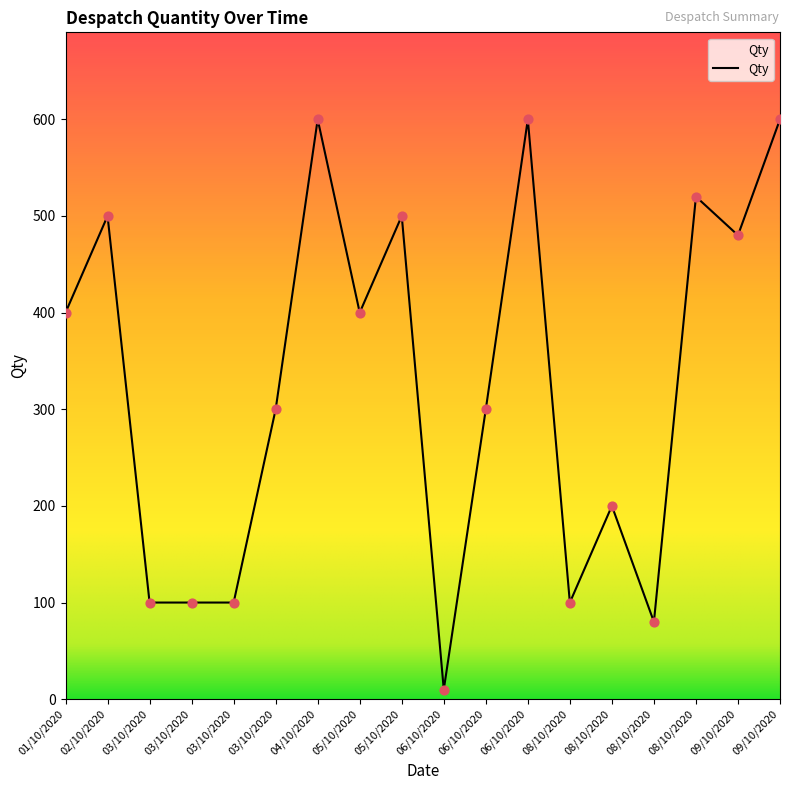

What is the change in value from 02/10/2020 to 03/10/2020?

-200